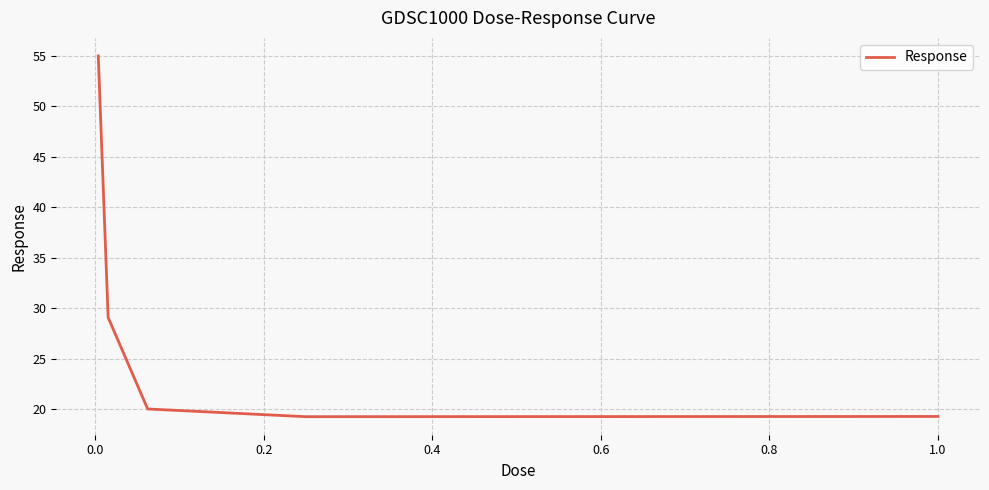

What is the smallest value displayed?

19.3